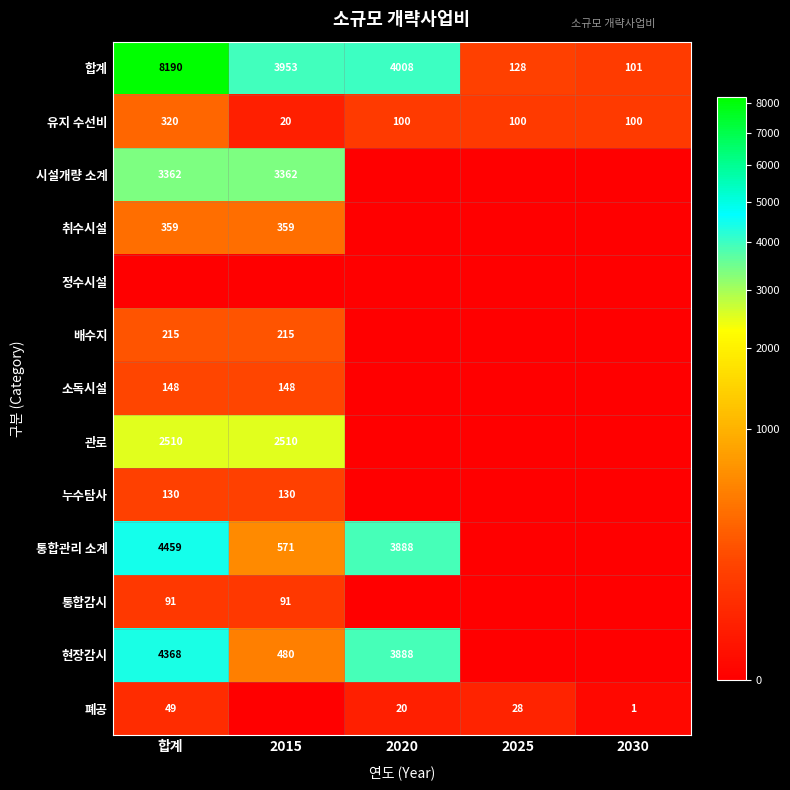

What is the sum of the 통합관리 소계 values at 2015 and 합계?

5030